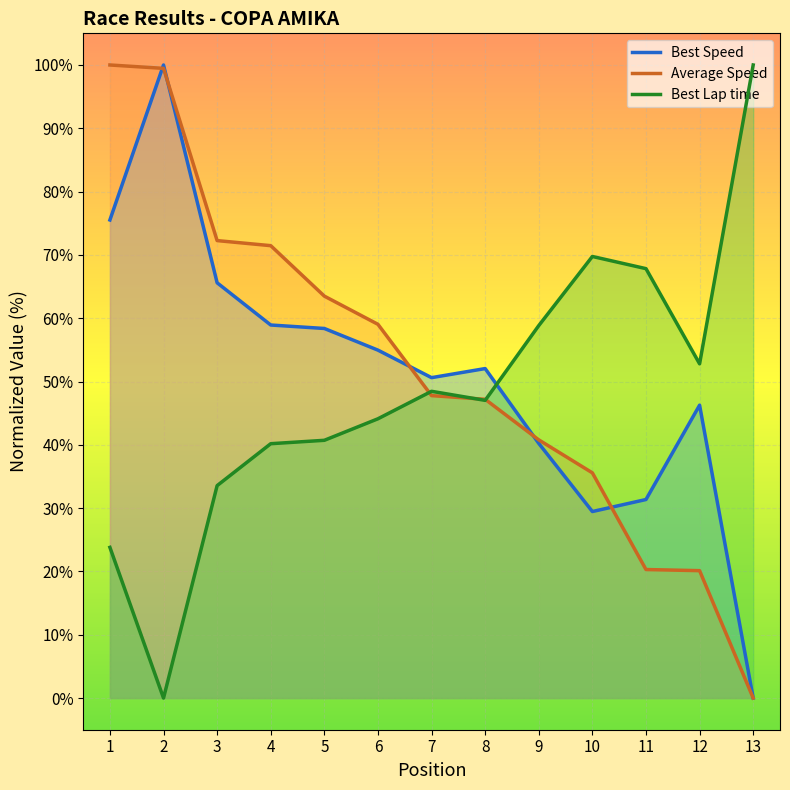

Which series has the widest spread of values?

Gap to P1